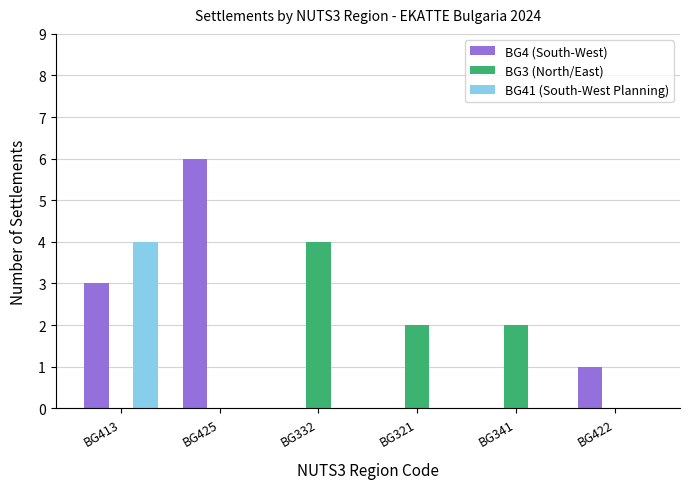

At which category does the chart reach its peak across all series?

BG425